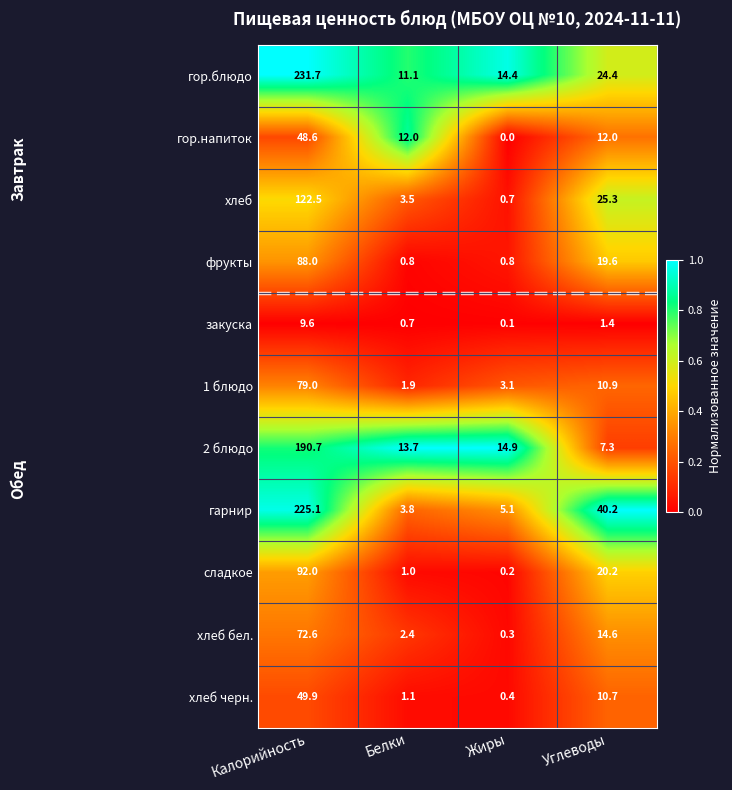

At which category is the sum across all series the highest?

Калорийность